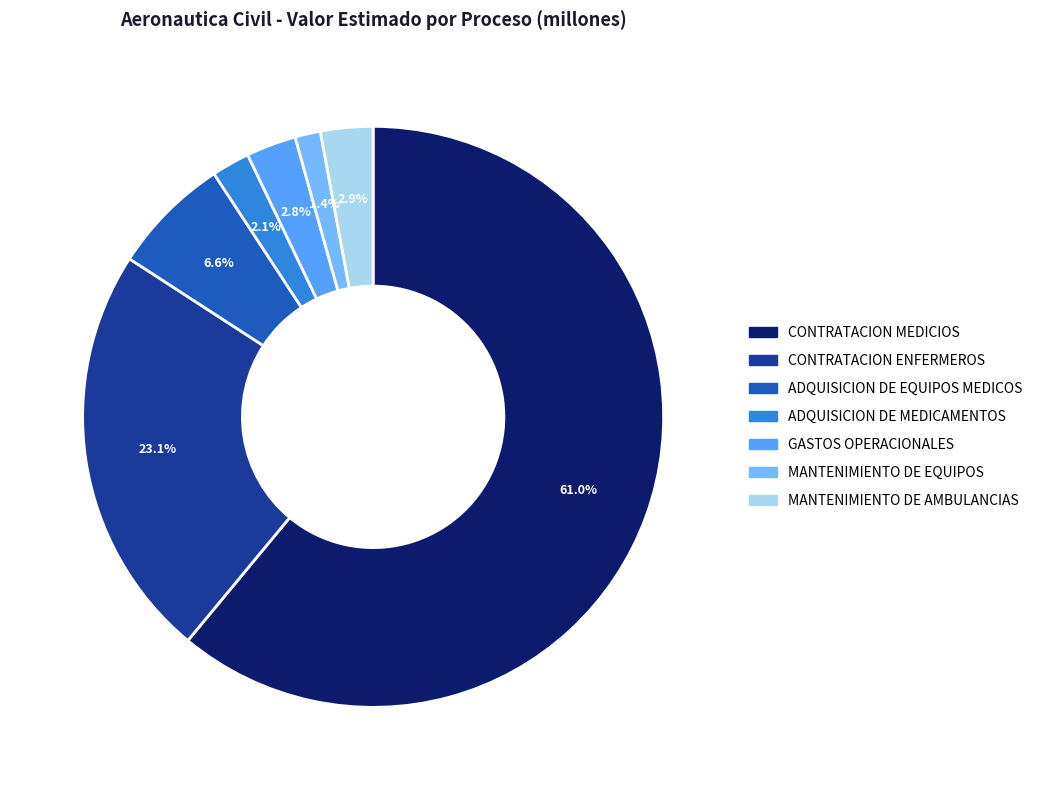

Do CONTRATACION MEDICIOS and ADQUISICION DE EQUIPOS MEDICOS together represent more than half of the pie?

Yes